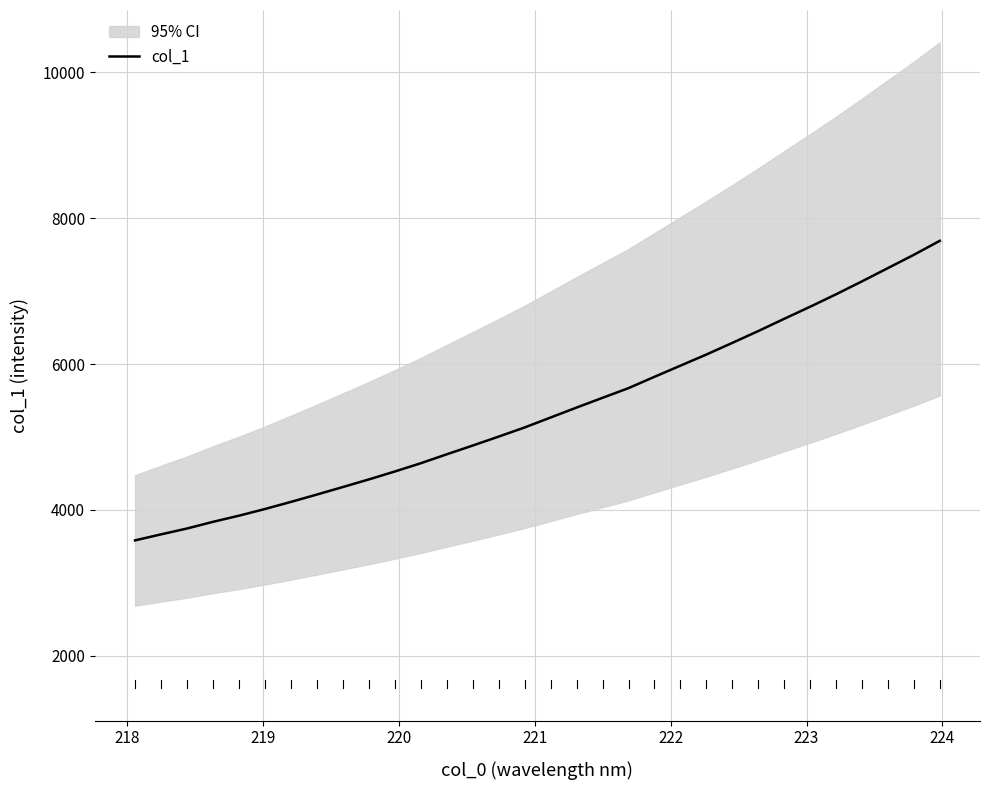

What is the lowest value of the col_1 series?

3581.4